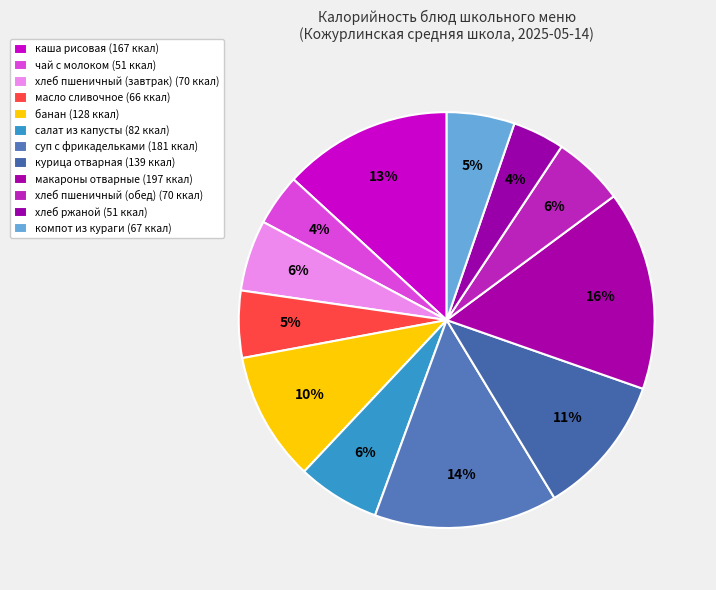

What is the change in value from хлеб пшеничный (завтрак) to банан?

+57.3